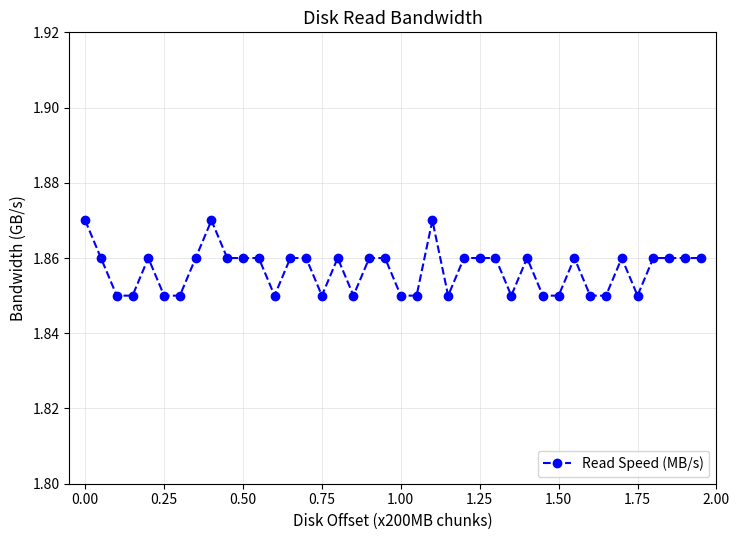

What is the sum of all values?

74.3